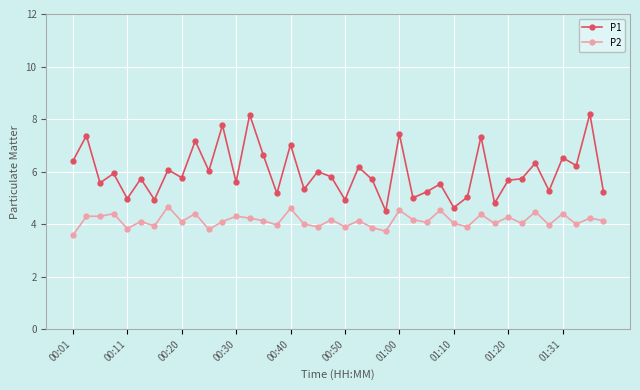

What is the difference between the second highest and minimum values in the P1 series?

3.7